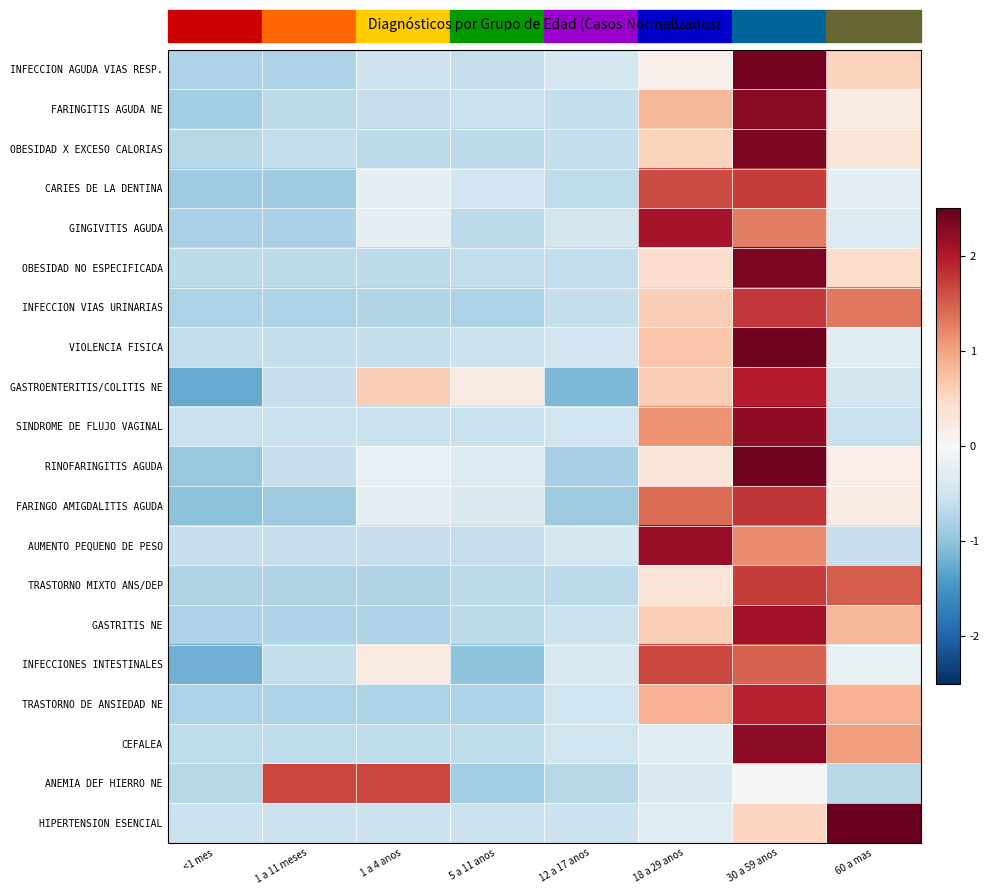

At how many categories does at least one series exceed 0?

6